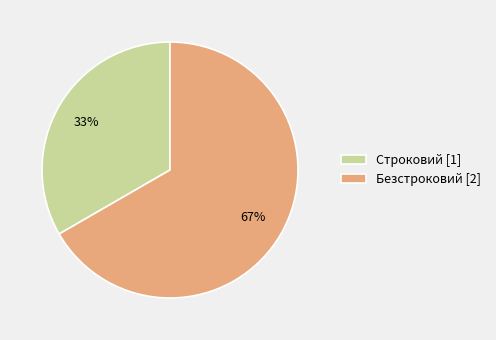

How many slices are in this pie chart?

2